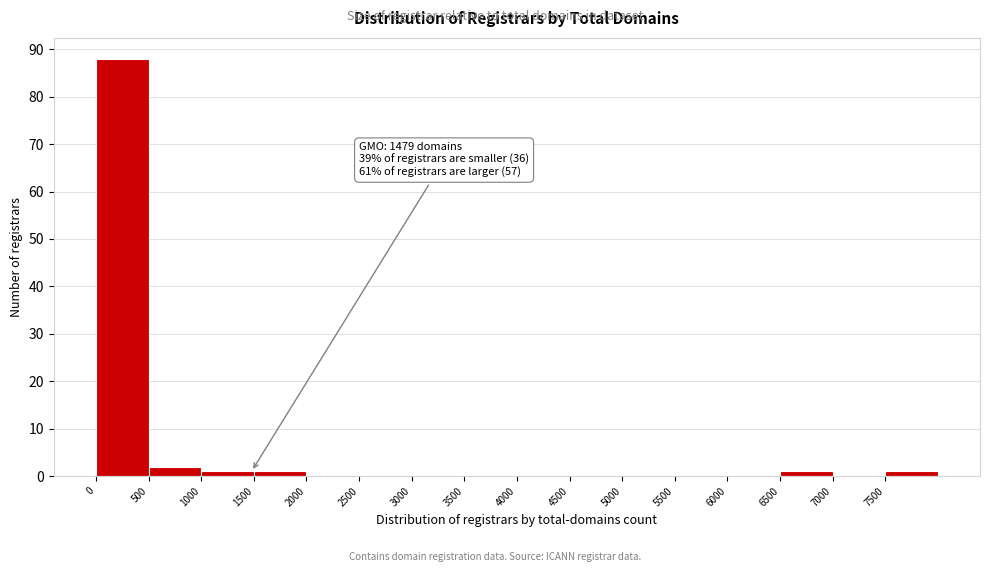

Which range on the x-axis has the tallest bar?

0 to 500